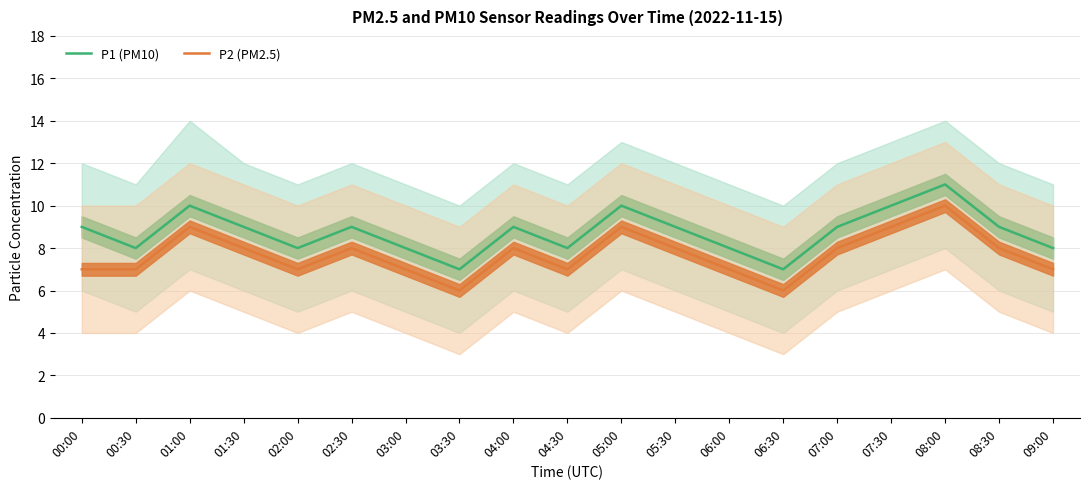

What is the total value across all series at 06:30?

13